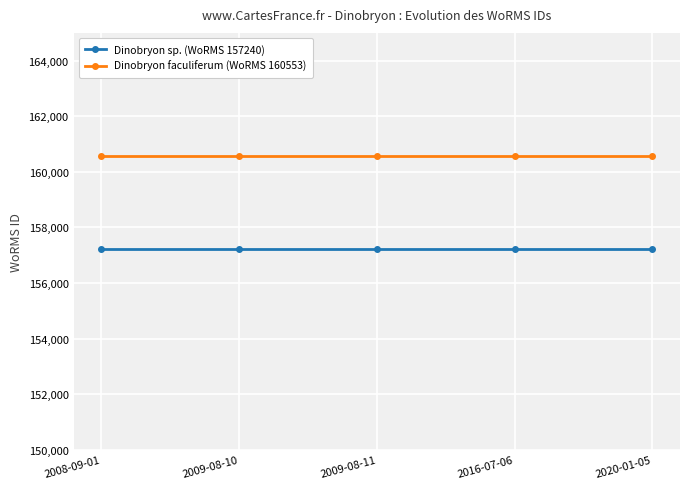

What is the smallest value displayed?

157240